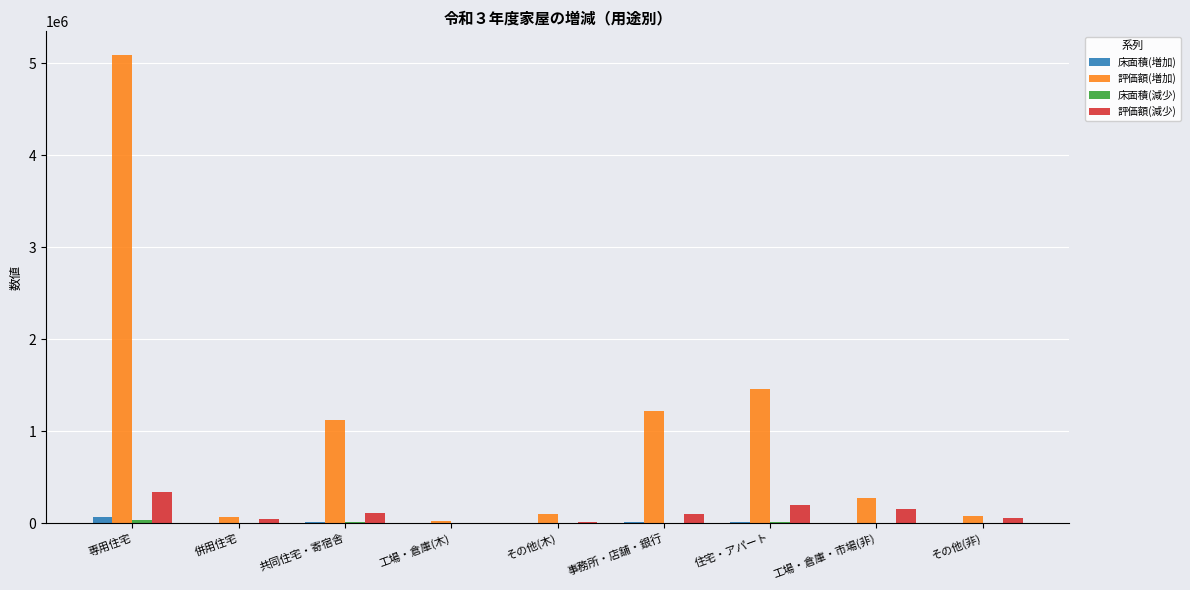

Is the value of 床面積(増加) at その他(木) greater than the value of 評価額(増加) at 工場・倉庫・市場(非)?

No